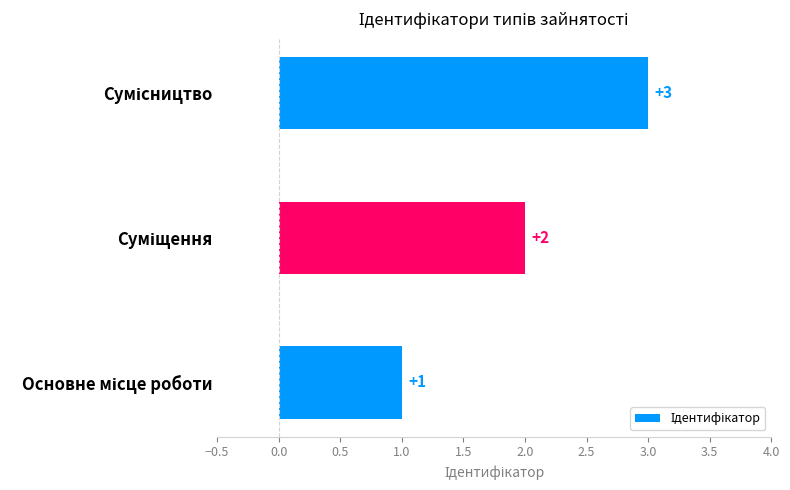

What is the greatest value displayed?

3